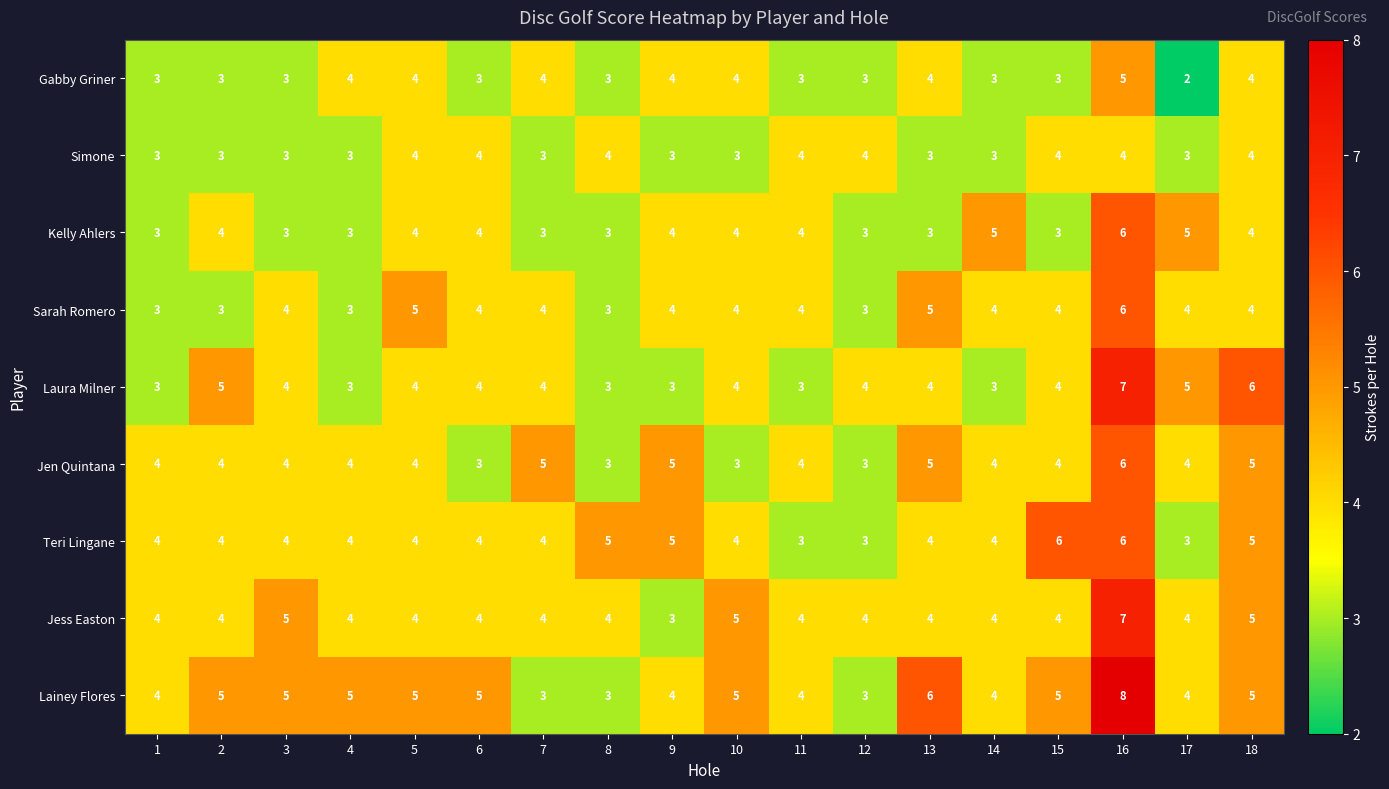

What is the average value of the Kelly Ahlers series?

4